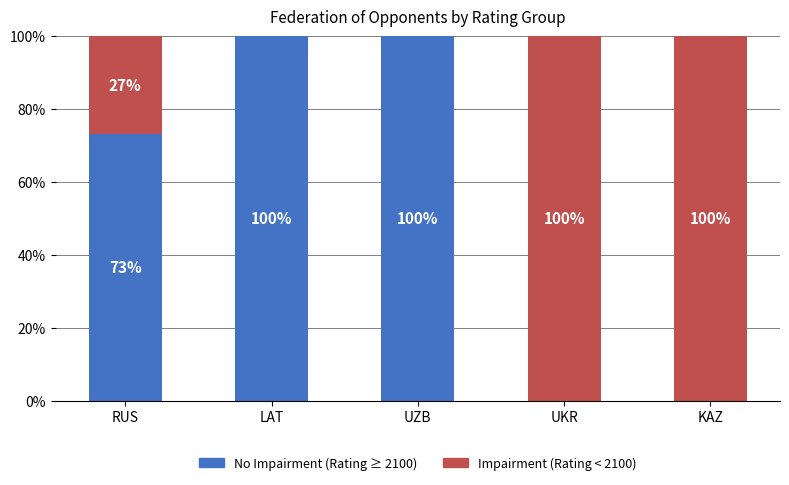

What is the sum of the No Impairment (Rating ≥ 2100) values at LAT and UZB?

200.0